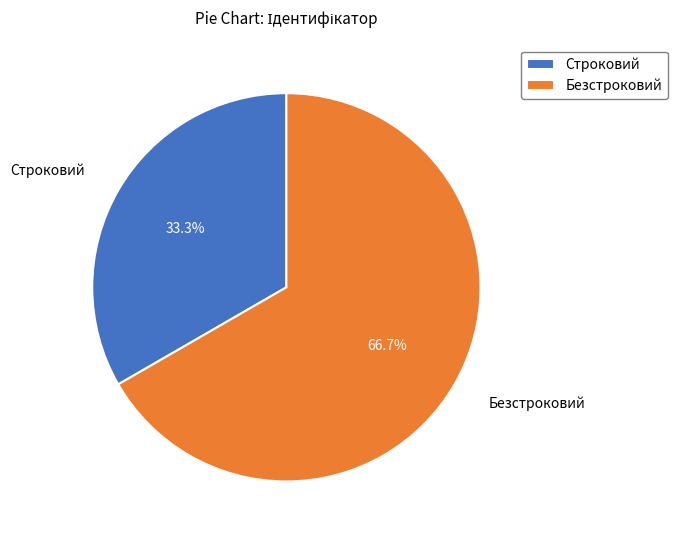

The Безстроковий slice represents 67% of the pie. True or false?

True